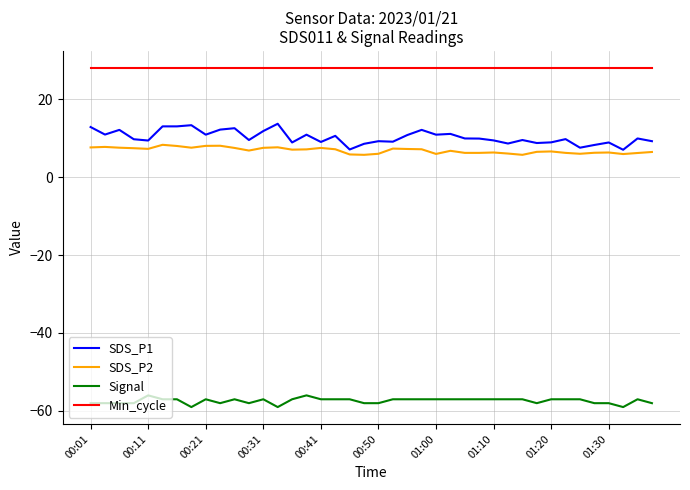

Count the number of categories in the chart.

40